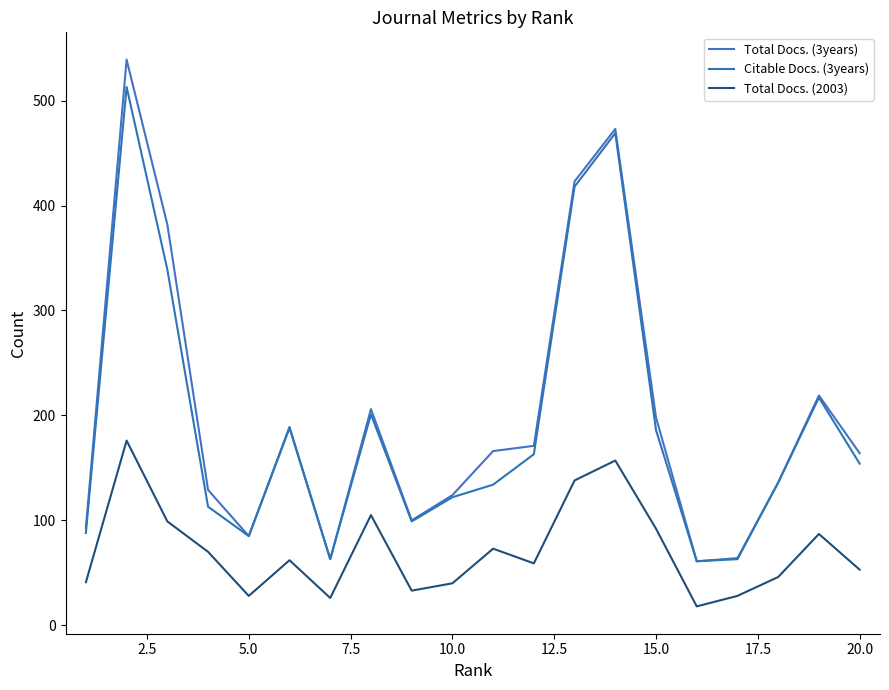

How many lines are shown in the chart?

3